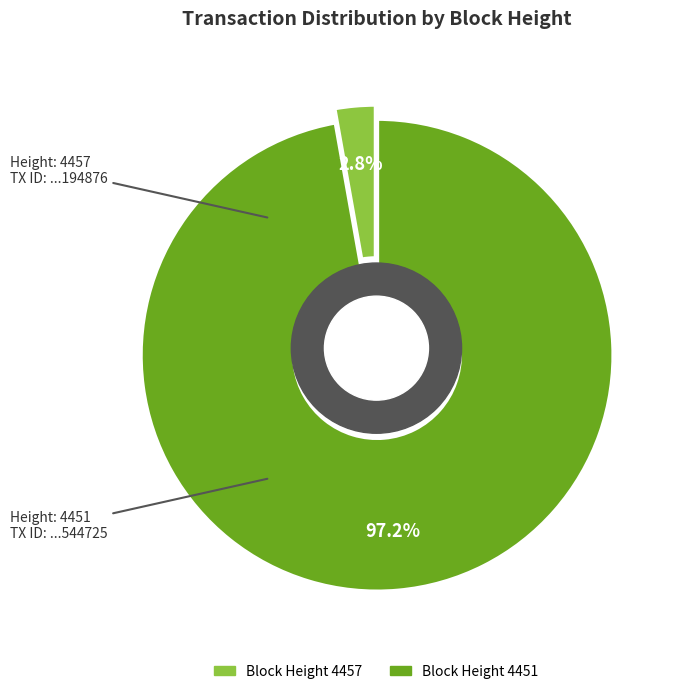

To the nearest percent, what is the difference between the 4457 and 4451 slice percentages?

94%